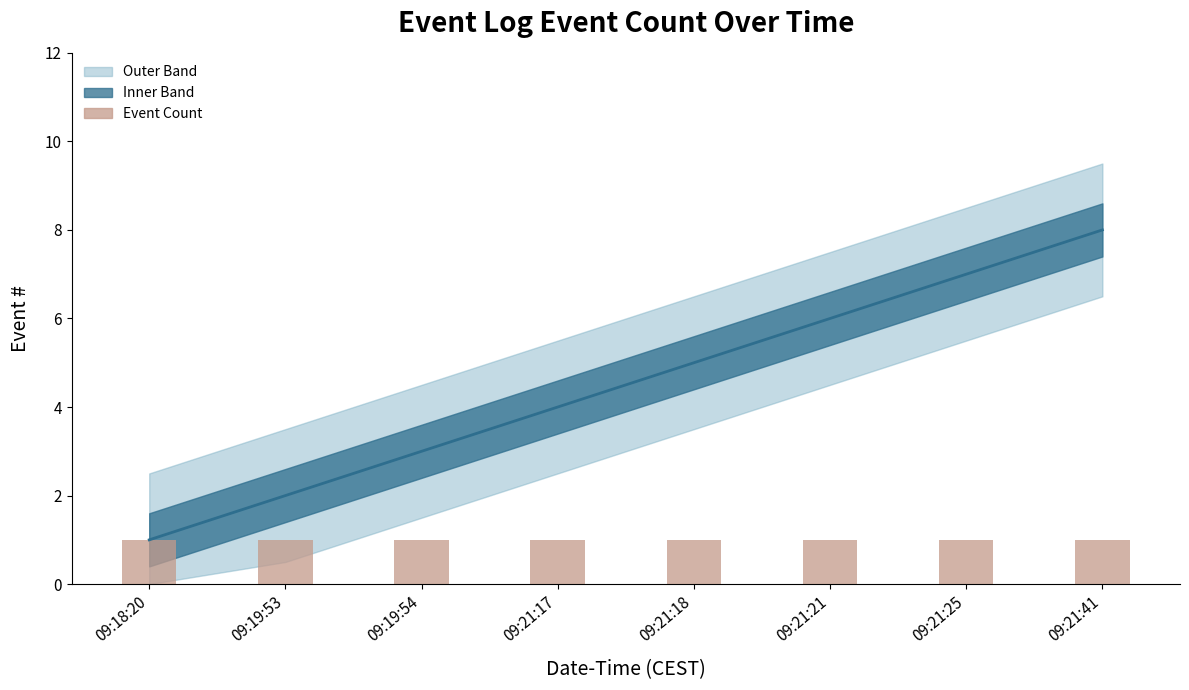

Is the value of # at 09:21:18 greater than the value of Event Count at 09:21:21?

Yes